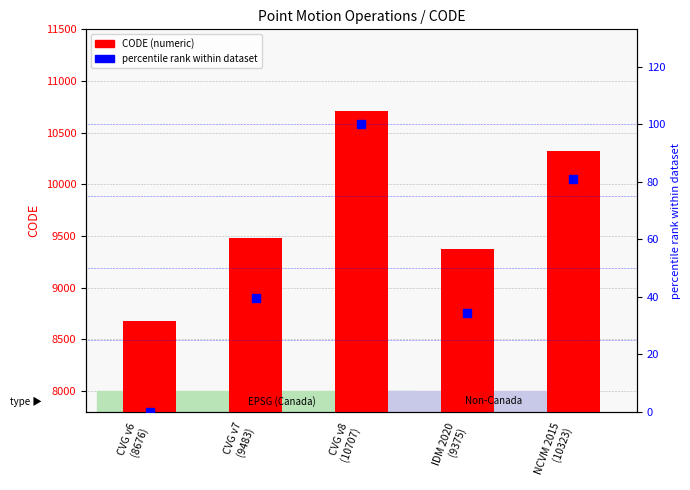

What are all the series names shown in the legend?

CODE, percentile rank within dataset